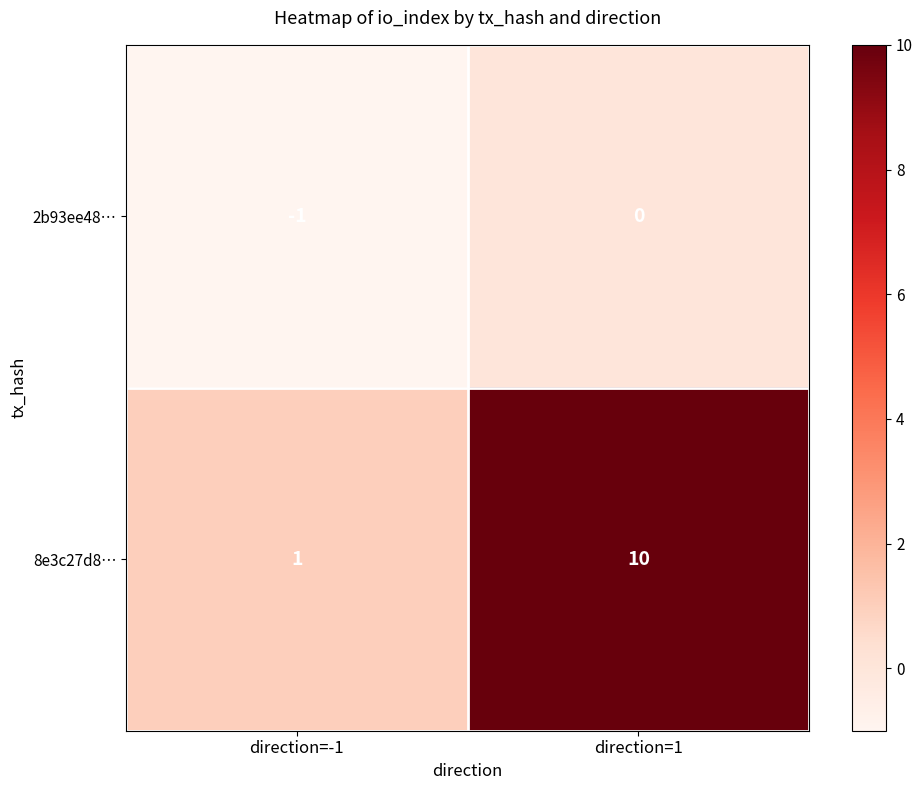

What is the approximate value of 8e3c27d8… at direction=1?

10